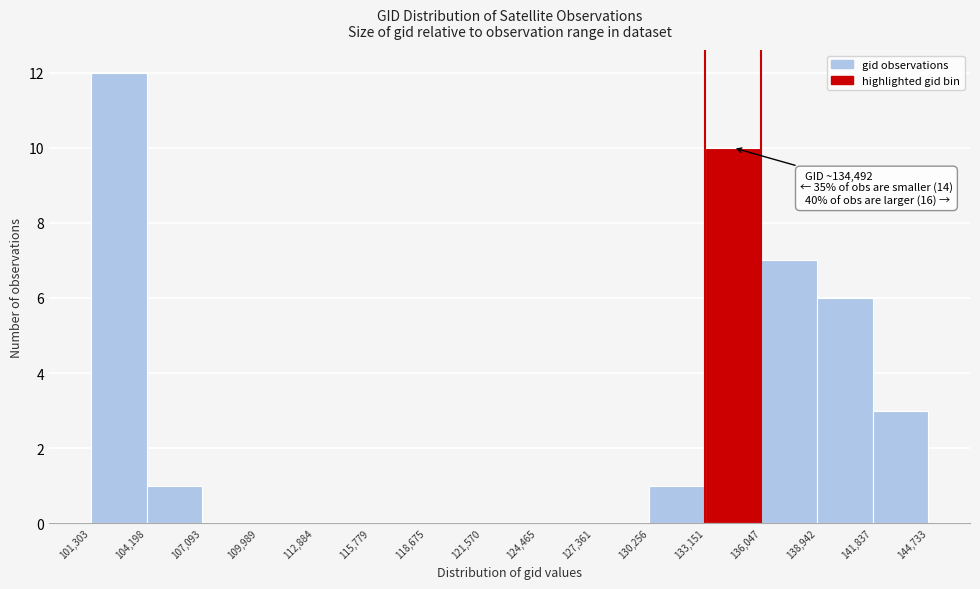

Over which range of the x-axis is the bar tallest?

101,303 to 104,198